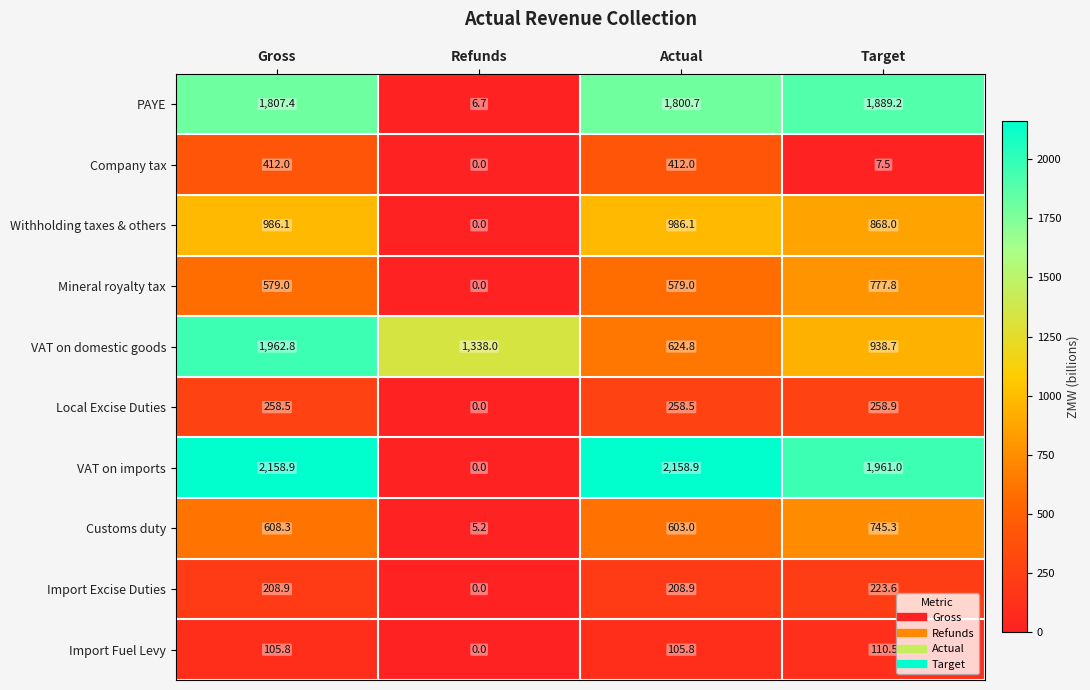

What is the difference between the second highest and second lowest values in the Withholding taxes & others series?

118.1